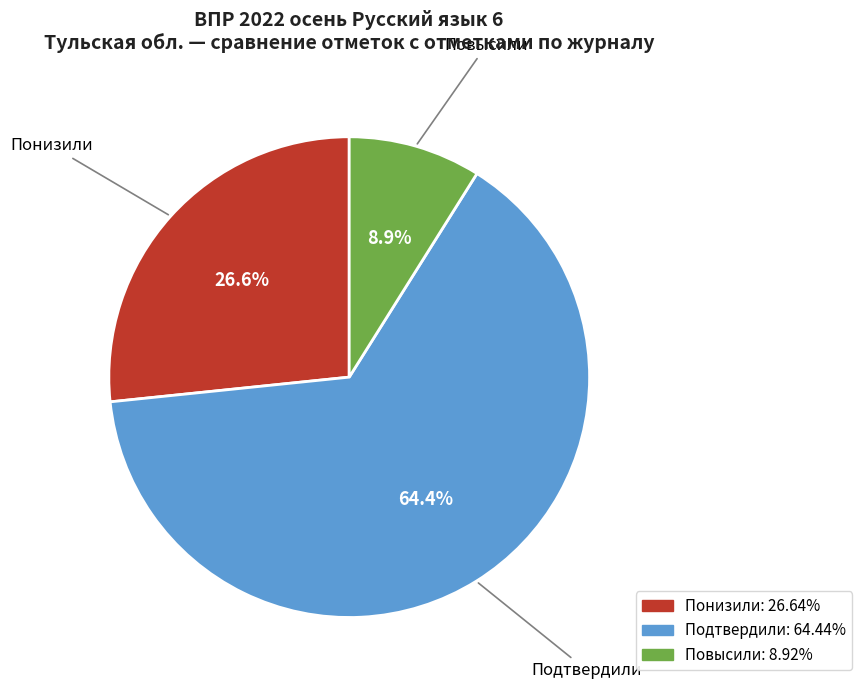

Approximately how many times larger is the value at Повысили compared to Подтвердили?

0.1